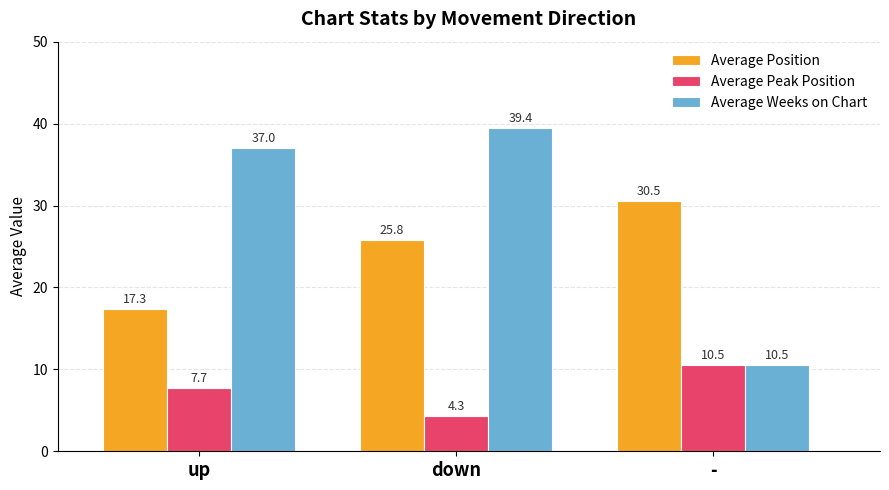

Reading right to left, list all the values displayed in this chart.

Average Position: -=30.5	down=25.8	up=17.3
Average Peak Position: -=10.5	down=4.3	up=7.7
Average Weeks on Chart: -=10.5	down=39.4	up=37.0